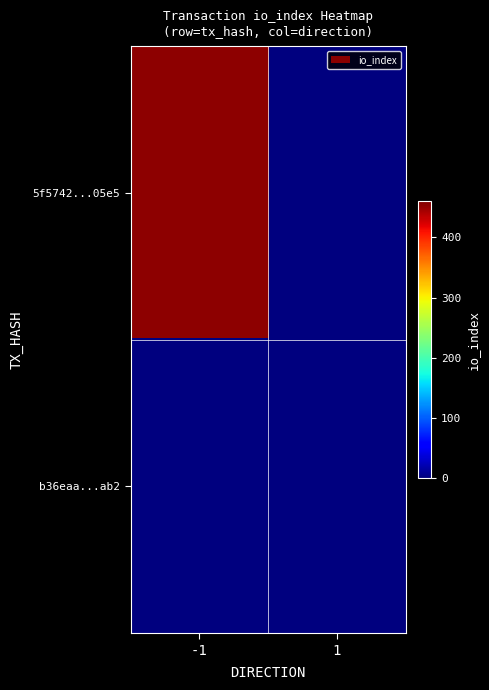

At which category does the chart reach its minimum across all series?

1